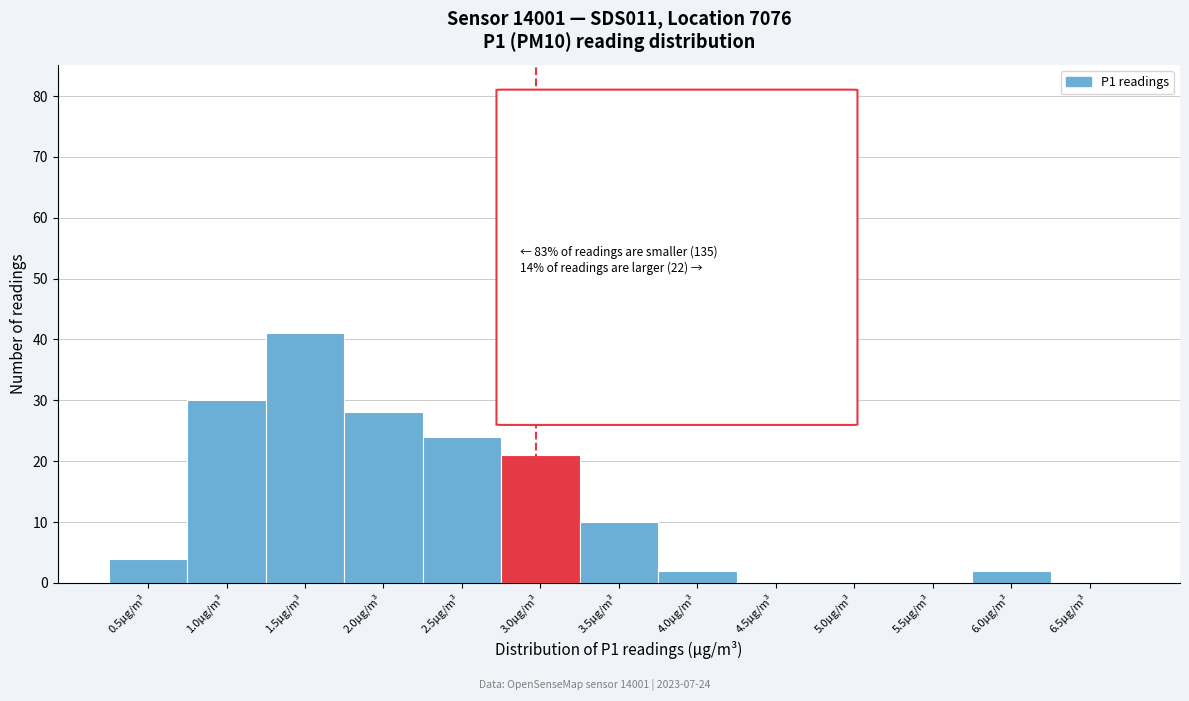

Reading left to right, list all the values displayed in this chart.

0.5µg/m³=4	1.0µg/m³=30	1.5µg/m³=41	2.0µg/m³=28	2.5µg/m³=24	3.0µg/m³=21	3.5µg/m³=10	4.0µg/m³=2	4.5µg/m³=0	5.0µg/m³=0	5.5µg/m³=0	6.0µg/m³=2	6.5µg/m³=0